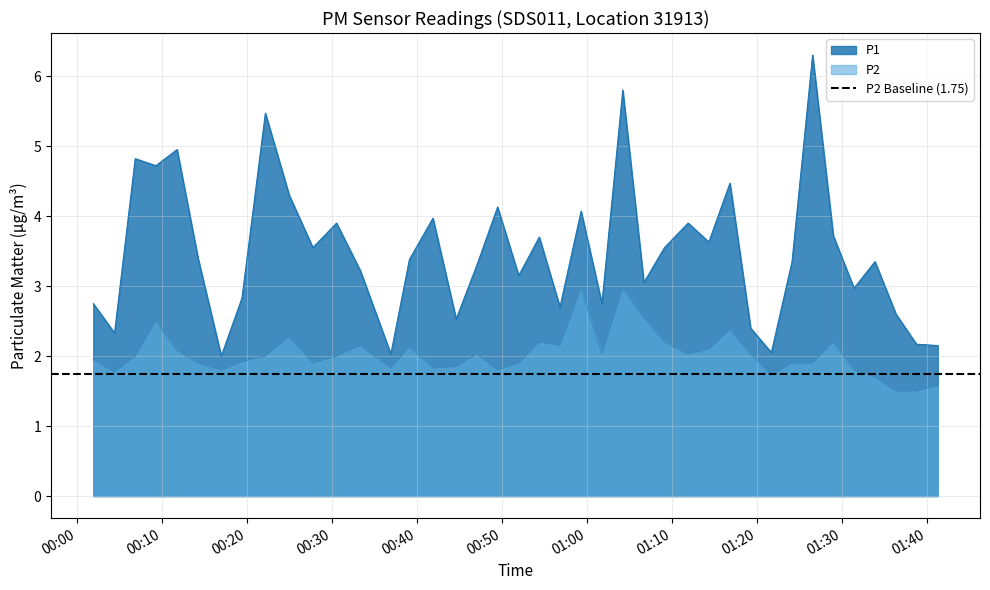

Rank the series by their average value, from lowest to highest.

P2, P1